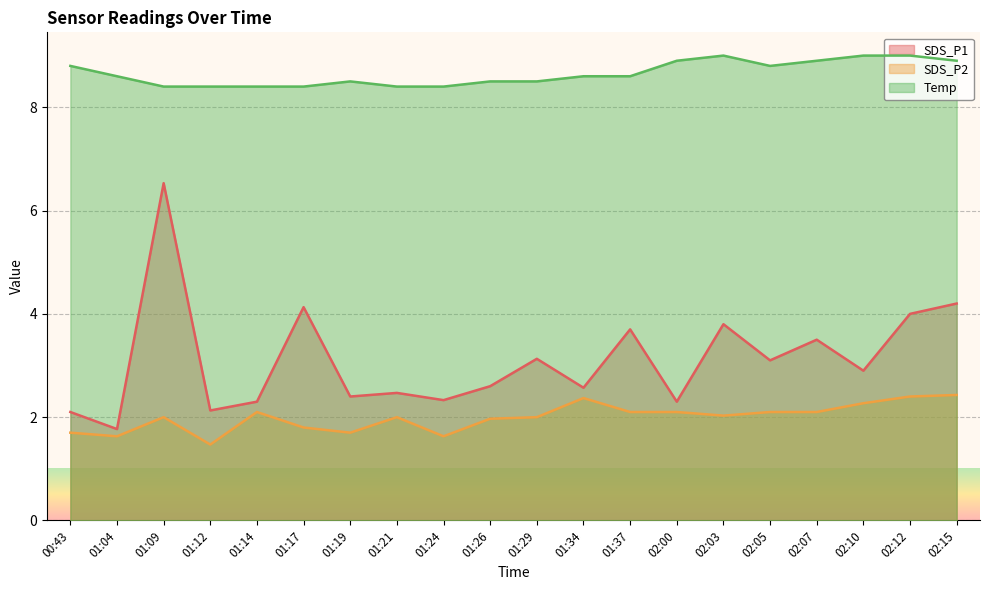

Rank the series by their maximum value, from lowest to highest.

SDS_P2, SDS_P1, Temp